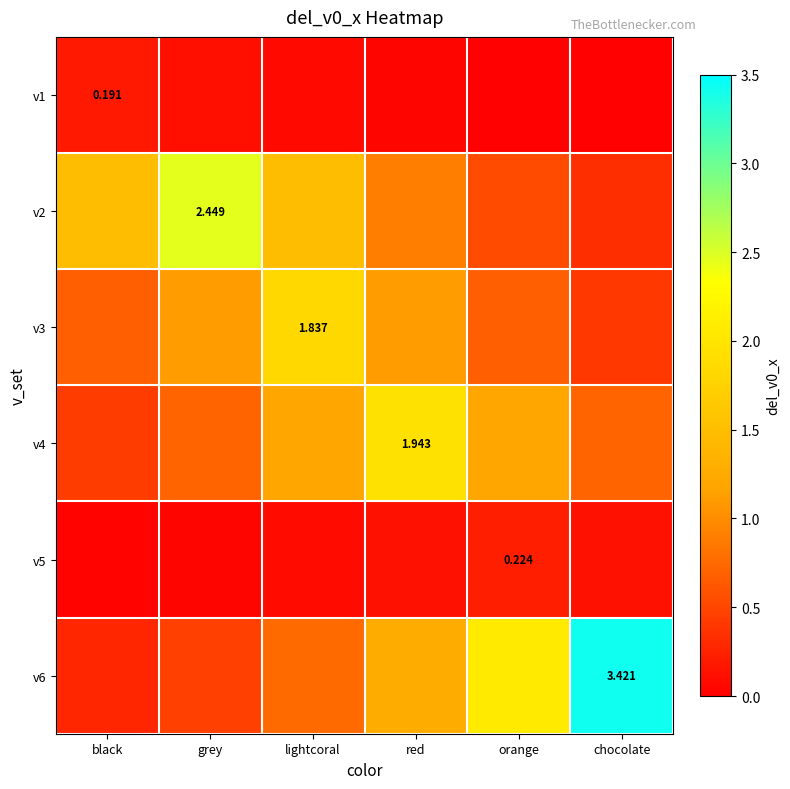

Count the number of categories in the chart.

6